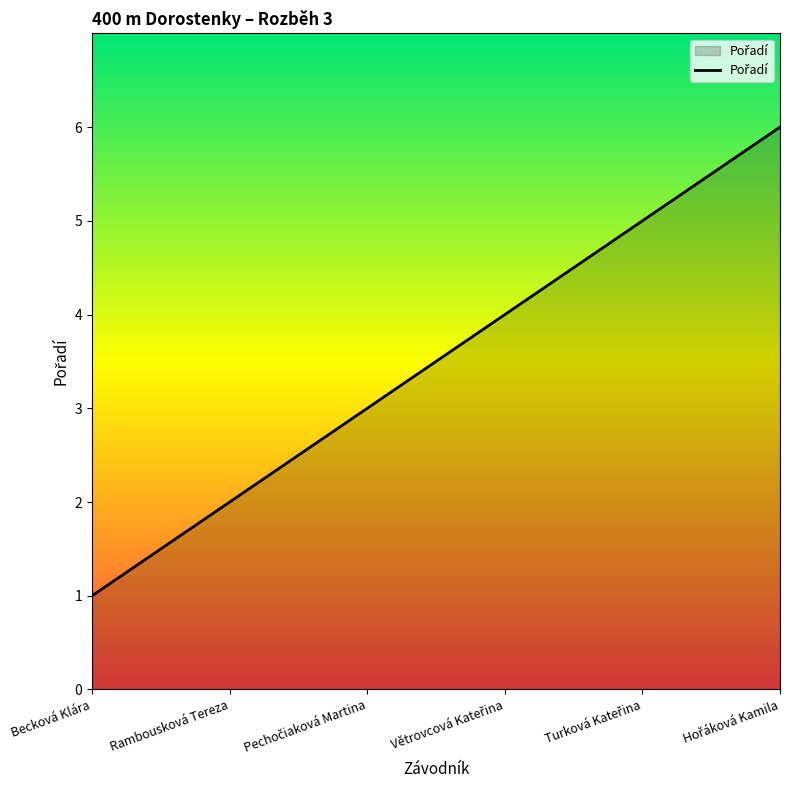

Reading left to right, transcribe all the data shown in this chart.

1	2	3	4	5	6